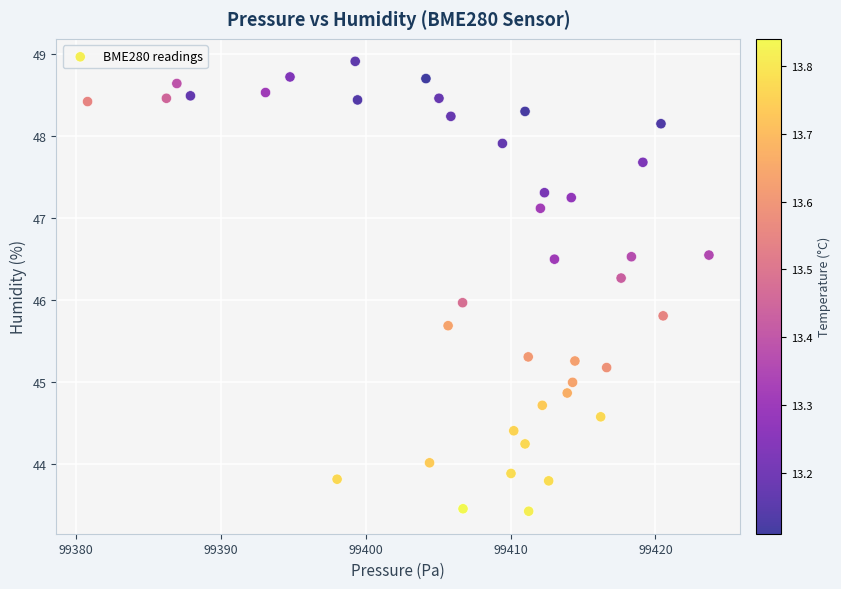

What is the range of Y values (max minus min)?

5.5